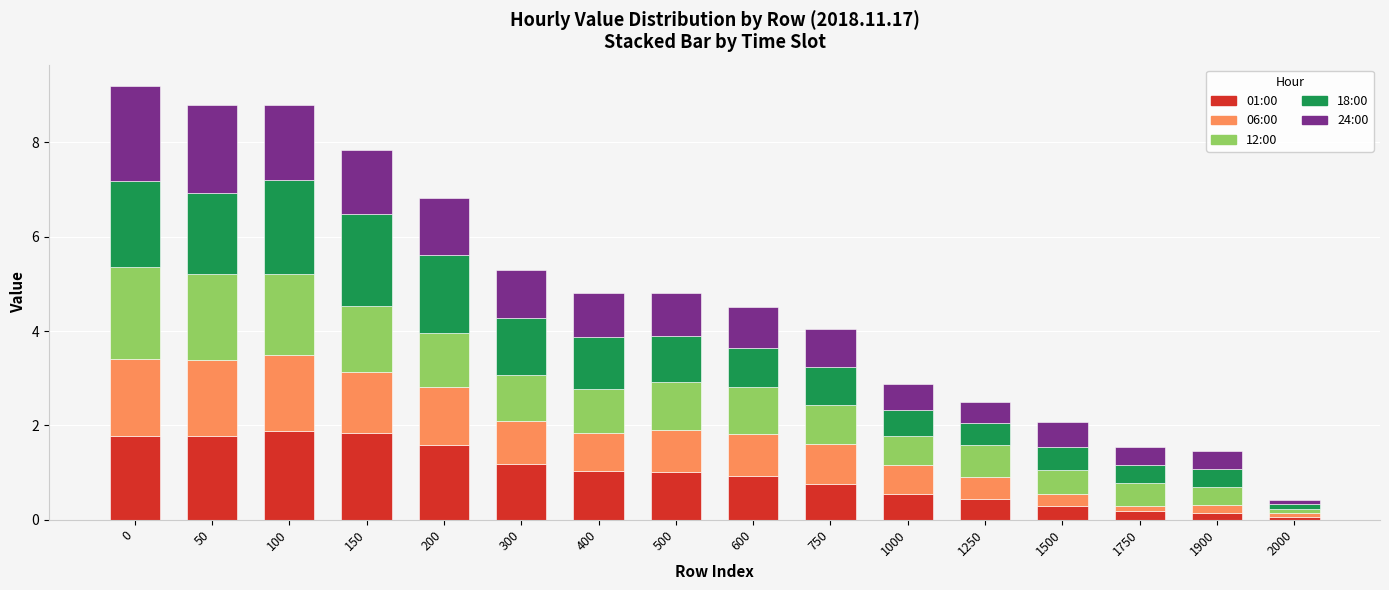

What is the average value of the 01:00 series?

1.0